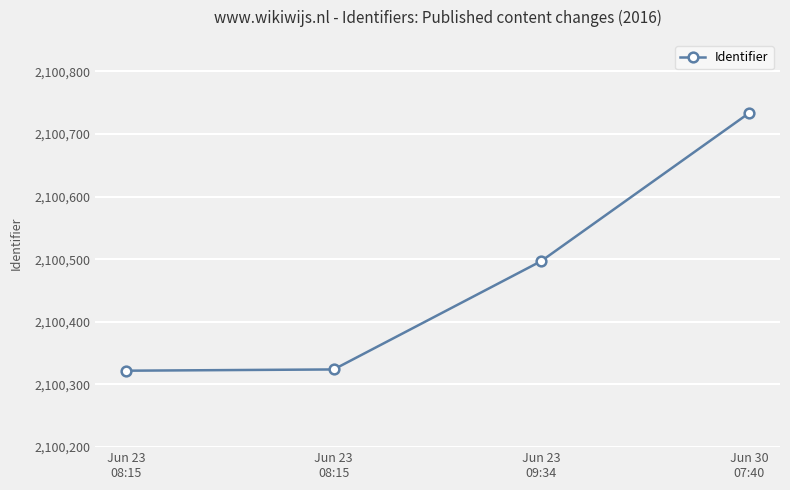

List the labels in order of value, smallest first.

Jun 23
08:15, Jun 23
08:15, Jun 23
09:34, Jun 30
07:40